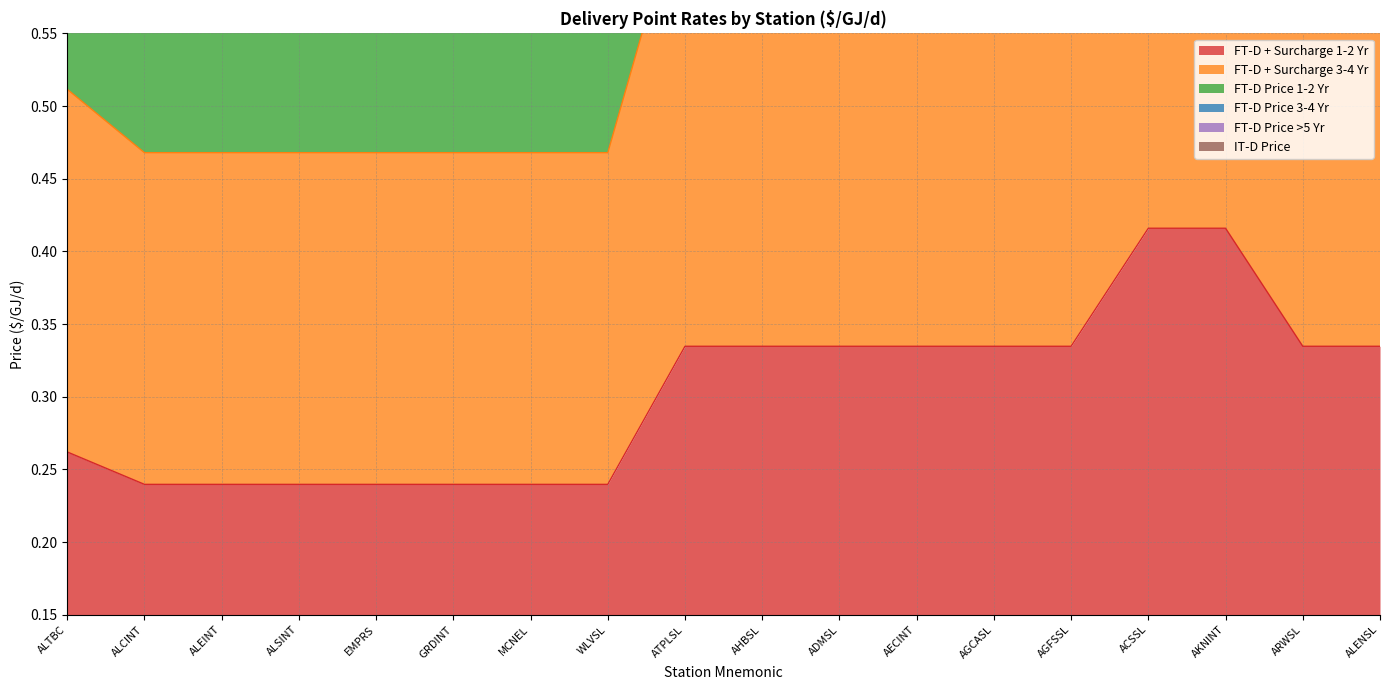

Count the number of categories in the chart.

18